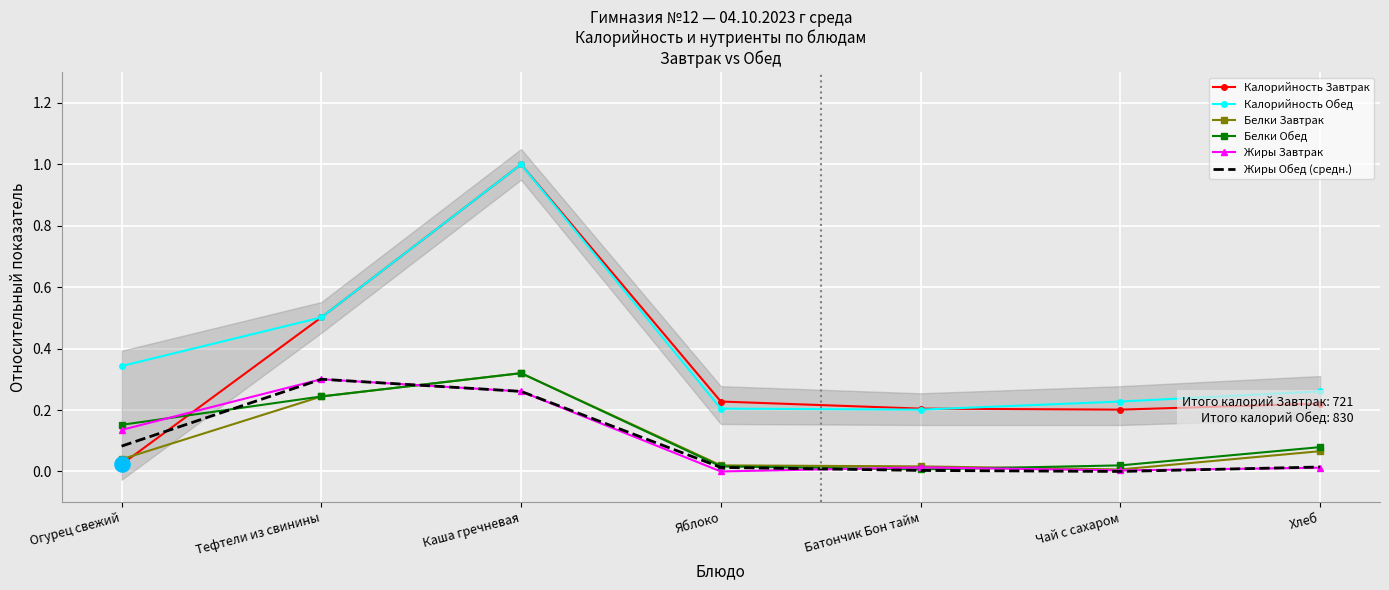

What are all the series names shown in the legend?

Калорийность Завтрак, Калорийность Обед, Белки Завтрак, Белки Обед, Жиры Завтрак, Жиры Обед (средн.)